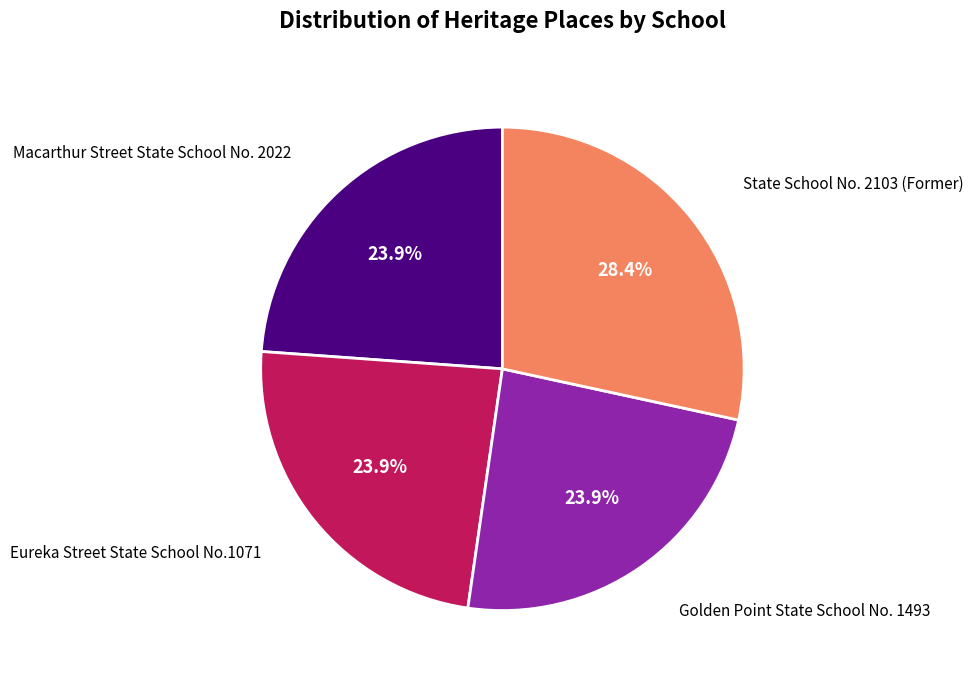

Is there any slice that represents more than half of the pie?

No